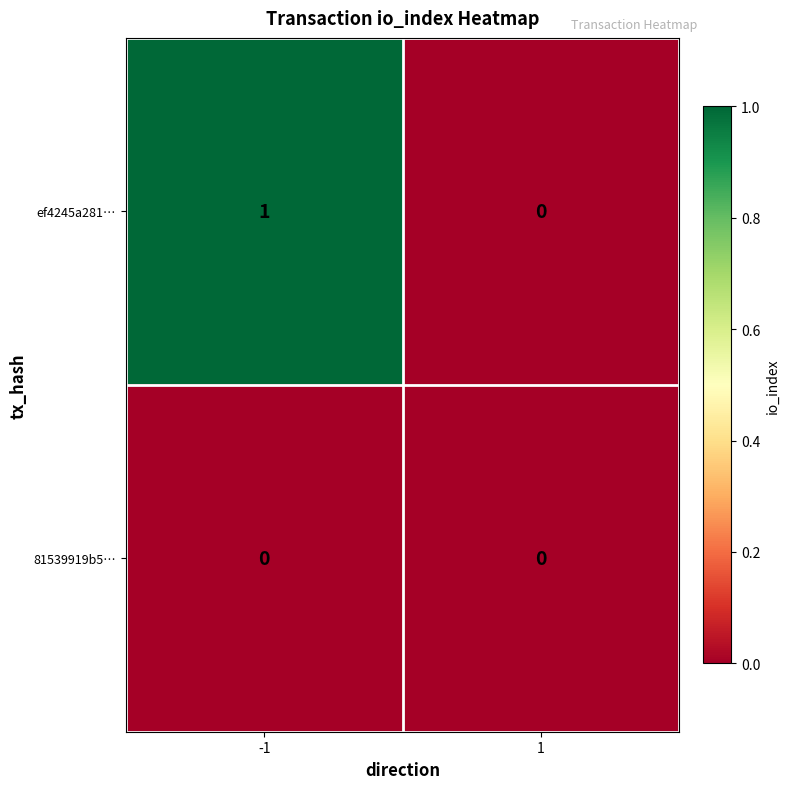

Reading left to right, extract all data points from this chart.

ef4245a281…: 1	0
81539919b5…: 0	0